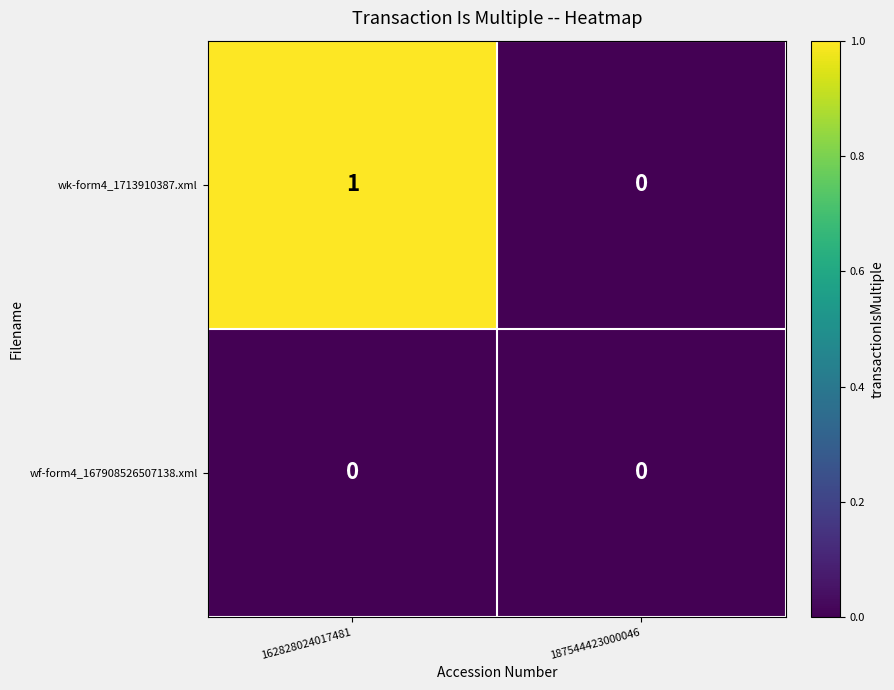

Reading left to right, extract all data points from this chart.

wk-form4_1713910387.xml: 162828024017481=1	187544423000046=0
wf-form4_167908526507138.xml: 162828024017481=0	187544423000046=0